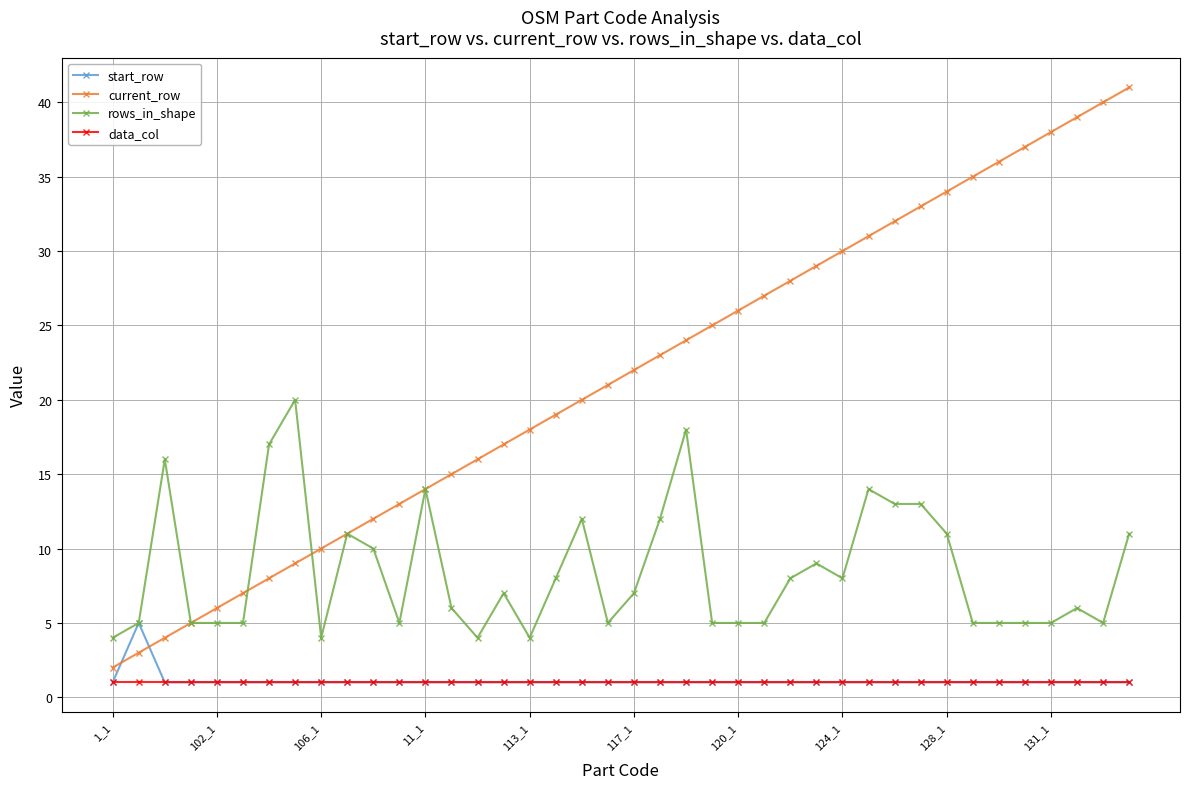

Reading right to left, extract all data points from this chart.

start_row: 1	1	1	1	1	1	1	1	1	1	1	1	1	1	1	1	1	1	1	1	1	1	1	1	1	1	1	1	1	1	1	1	1	1	1	1	1	1	5	1
current_row: 41	40	39	38	37	36	35	34	33	32	31	30	29	28	27	26	25	24	23	22	21	20	19	18	17	16	15	14	13	12	11	10	9	8	7	6	5	4	3	2
rows_in_shape: 11	5	6	5	5	5	5	11	13	13	14	8	9	8	5	5	5	18	12	7	5	12	8	4	7	4	6	14	5	10	11	4	20	17	5	5	5	16	5	4
data_col: 1	1	1	1	1	1	1	1	1	1	1	1	1	1	1	1	1	1	1	1	1	1	1	1	1	1	1	1	1	1	1	1	1	1	1	1	1	1	1	1